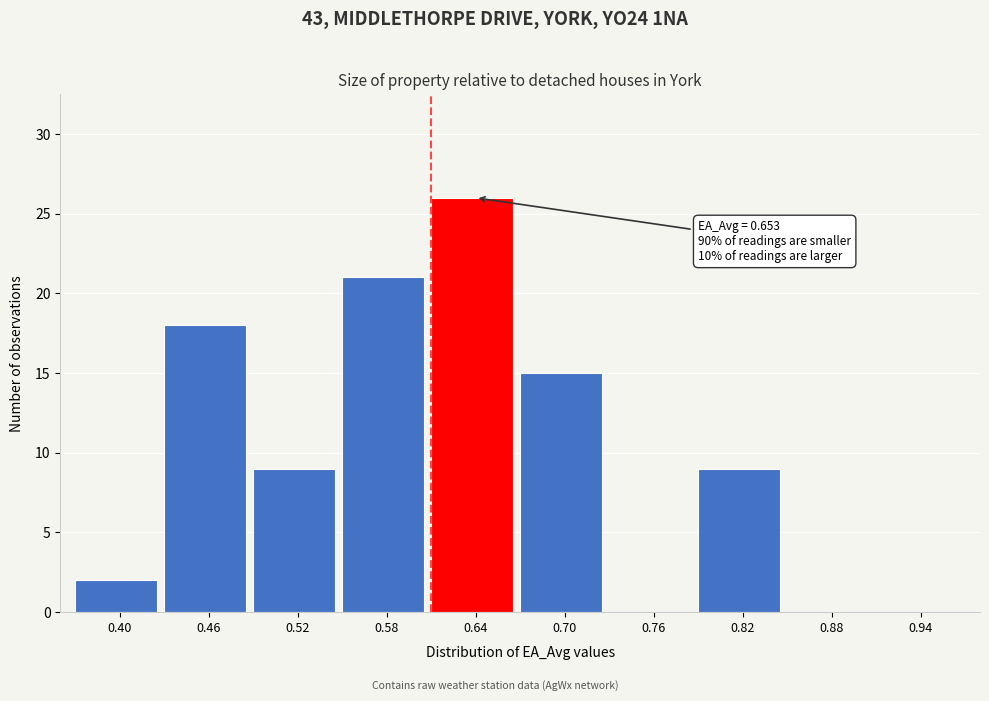

Reading right to left, transcribe all the data shown in this chart.

0.94=0	0.88=0	0.82=9	0.76=0	0.70=15	0.64=26	0.58=21	0.52=9	0.46=18	0.40=2